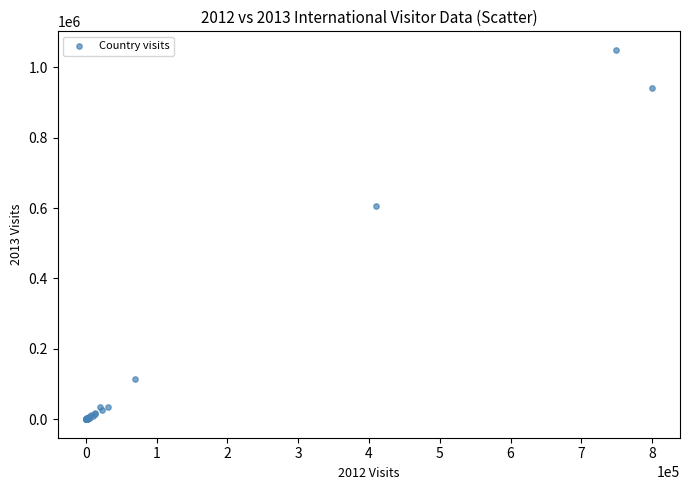

What Y value in the scatter plot is closest to 524957?

606668